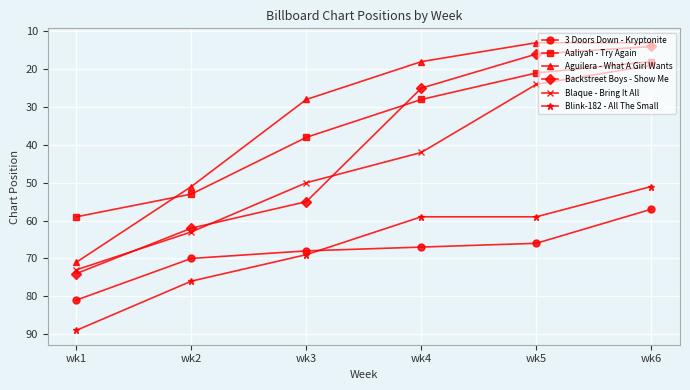

What is the difference between the maximum and minimum values in the Backstreet Boys - Show Me series?

60